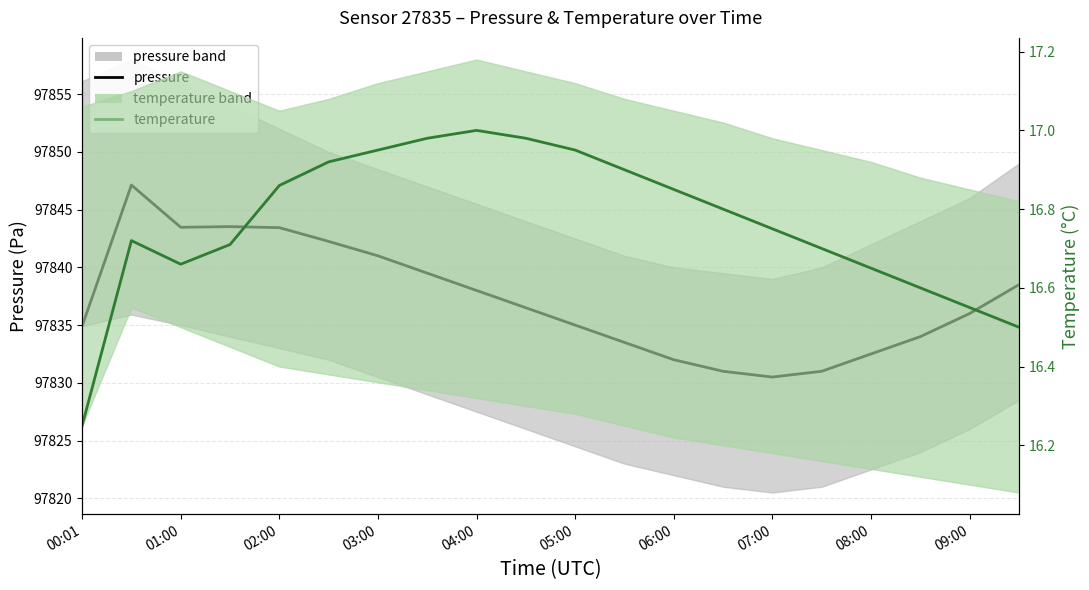

Which category has the highest value across all series?

01:00